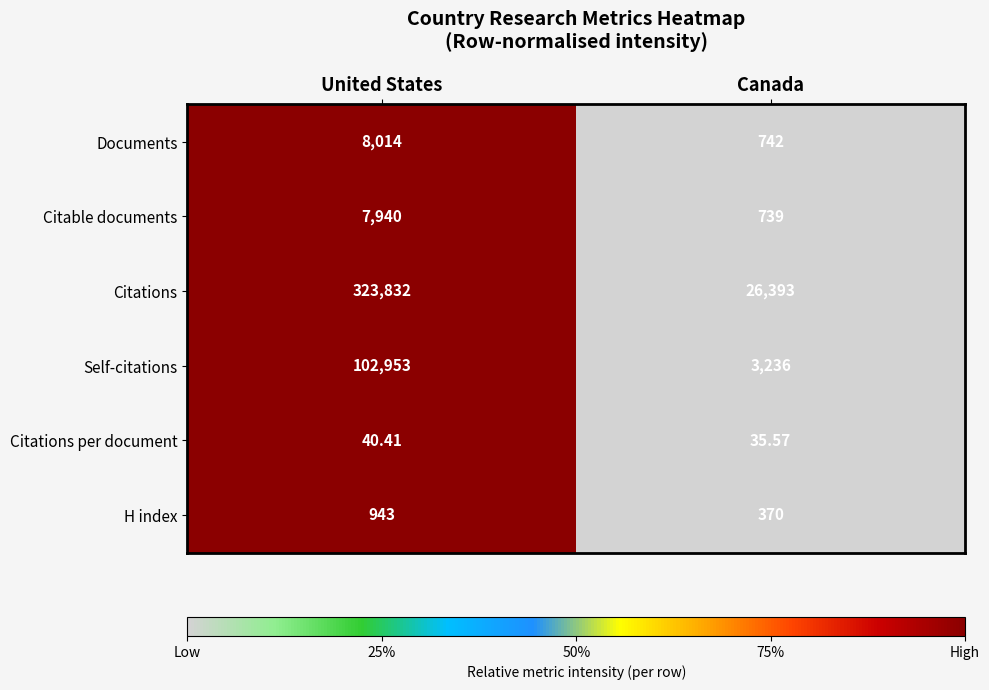

Which category has the lowest value in the H index series?

Canada